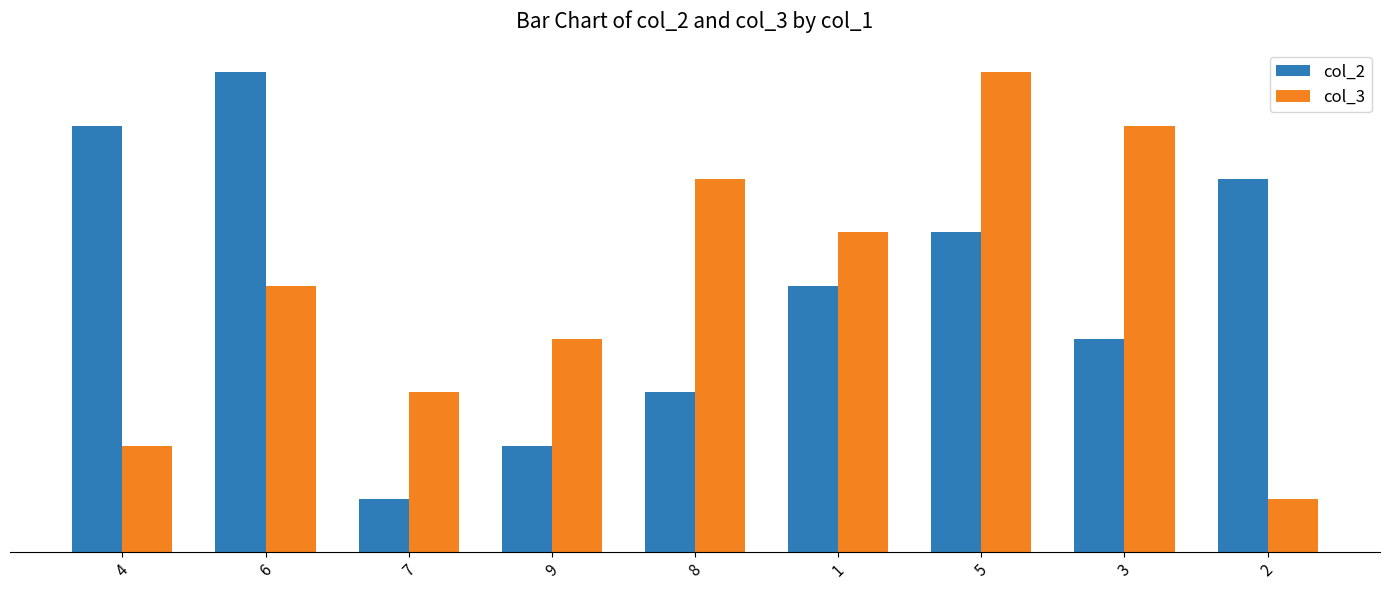

Are the bars grouped side by side (vs. stacked)?

Yes